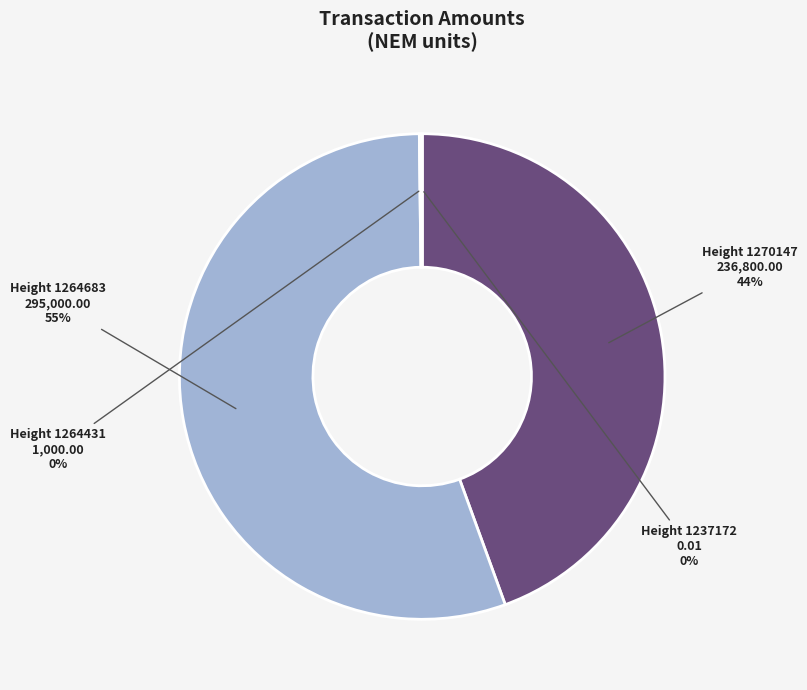

Combined, what portion of the pie is Height 1264431 and Height 1264683?

55.6%